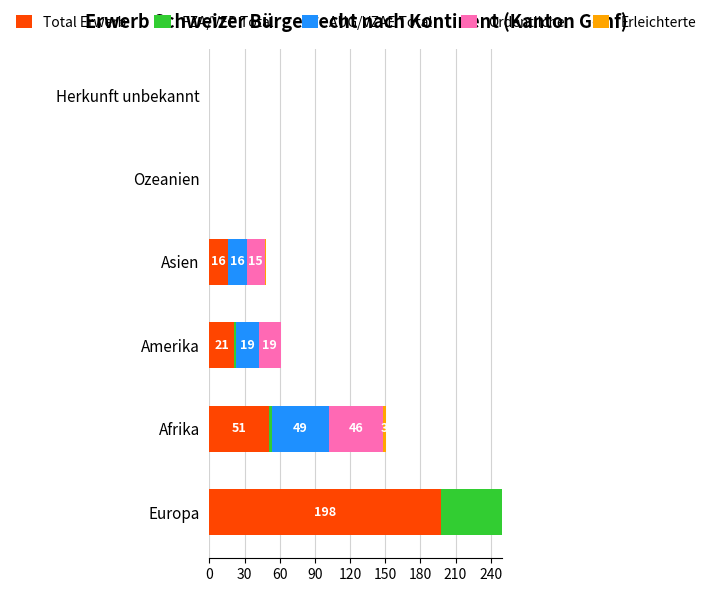

What is the difference between the second highest and minimum values in the FZA/VEP Total series?

2